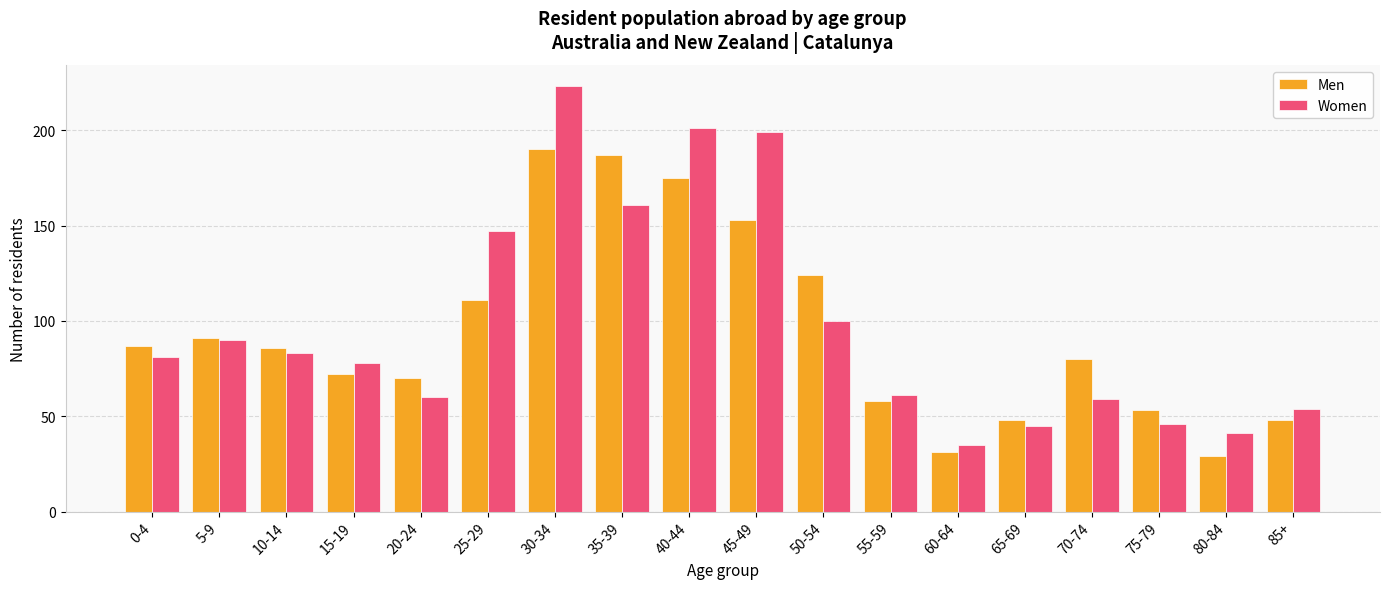

True or false: Men has a value of 80 at 70-74.

True